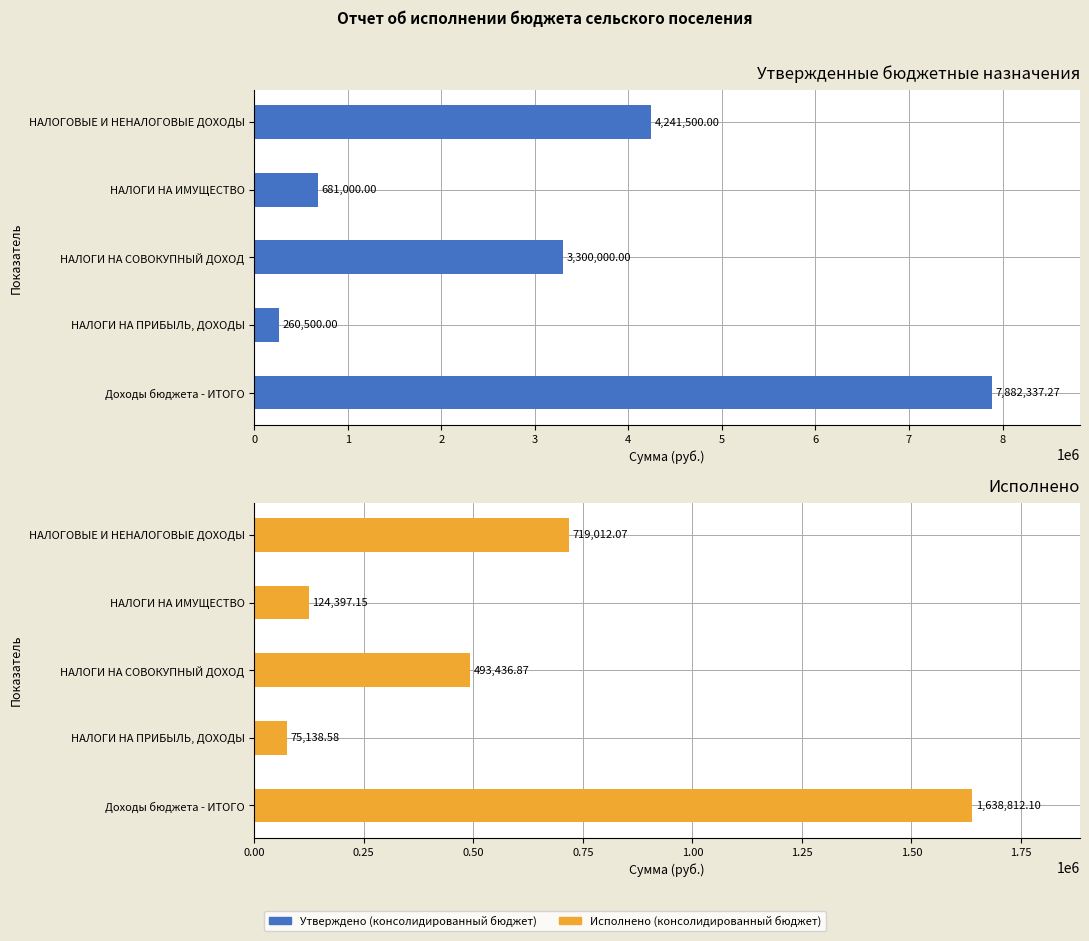

Reading right to left, extract all data points from this chart.

Утверждено (консолидированный бюджет): 4241500.0	681000.0	3300000.0	260500.0	7882337.3
Исполнено (консолидированный бюджет): 719012.1	124397.1	493436.9	75138.6	1638812.1